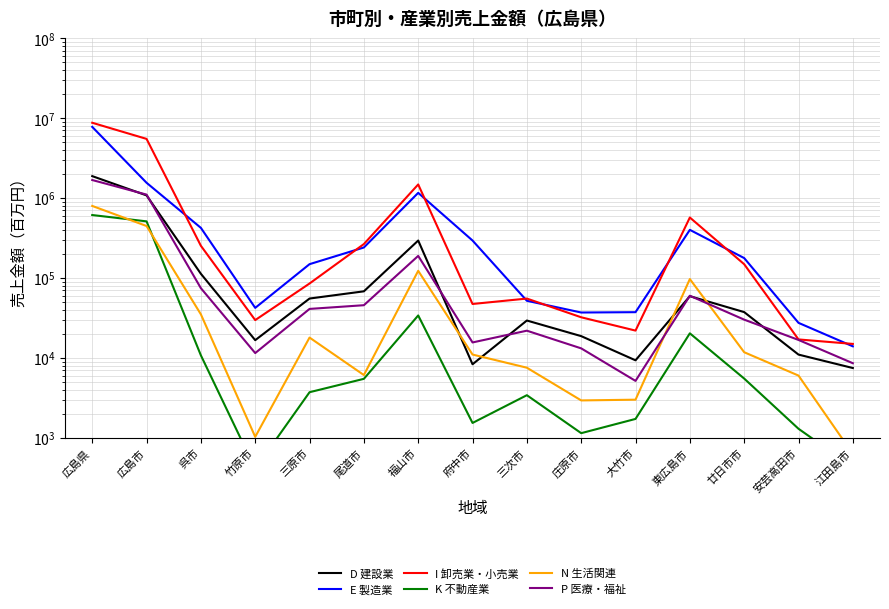

True or false: D 建設業 has more than 0 interior local peaks.

True